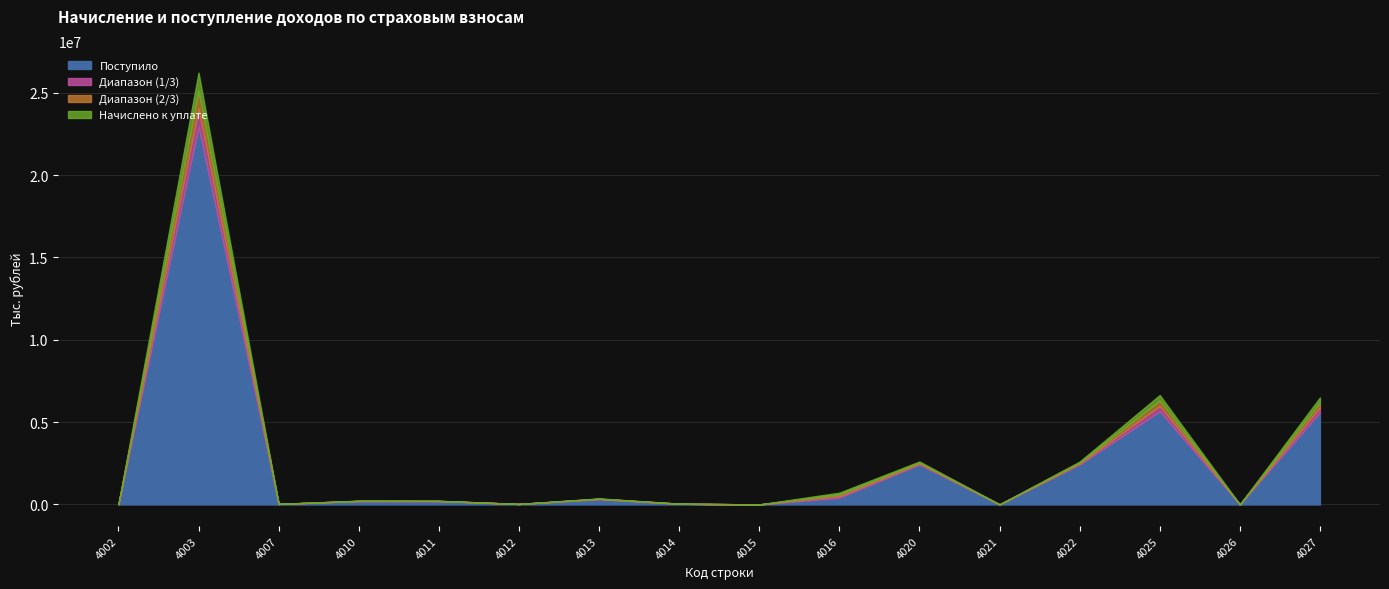

After their last crossing, which series has the higher values: Начислено к уплате or Поступило?

Начислено к уплате